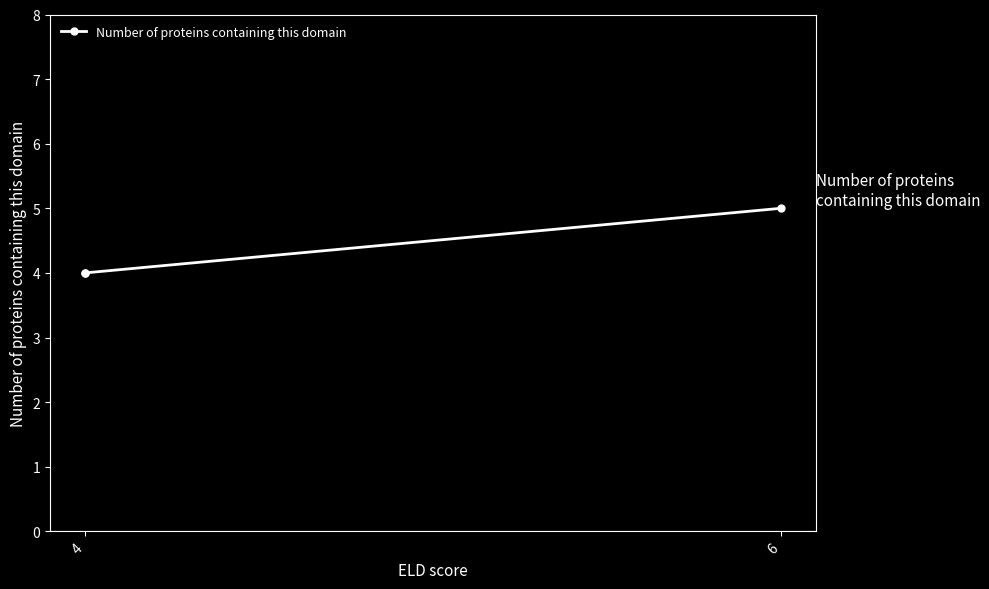

Is this an area chart (filled region under the line)?

No